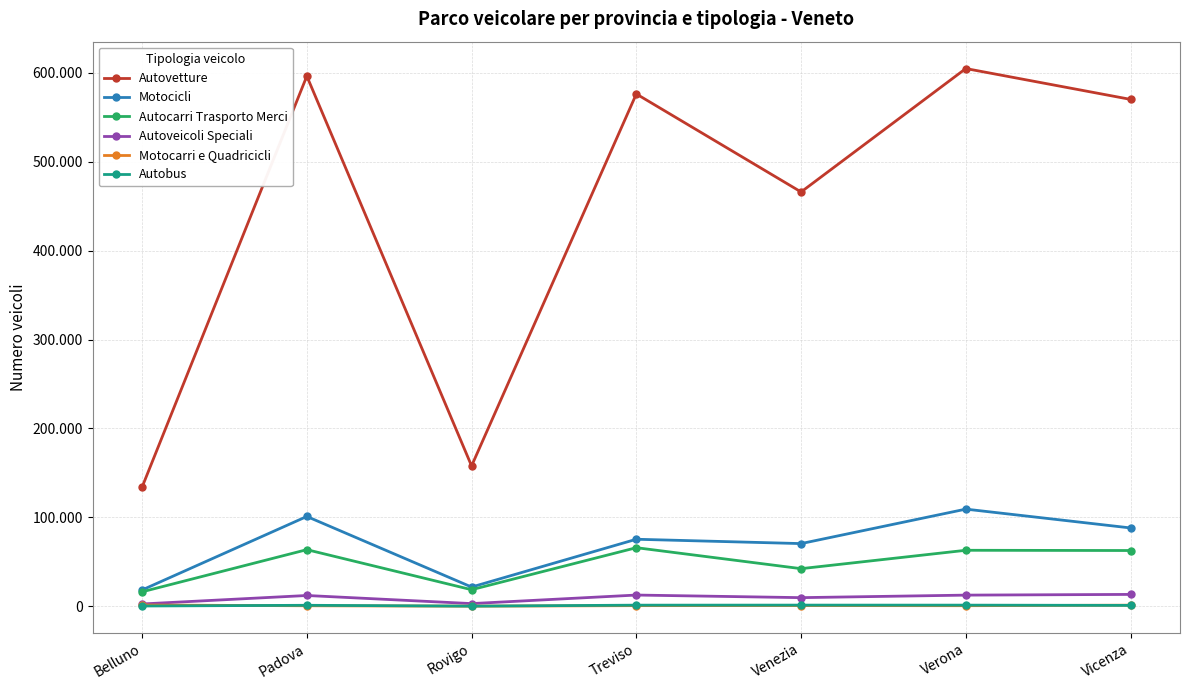

Does the chart have visible grid lines?

Yes